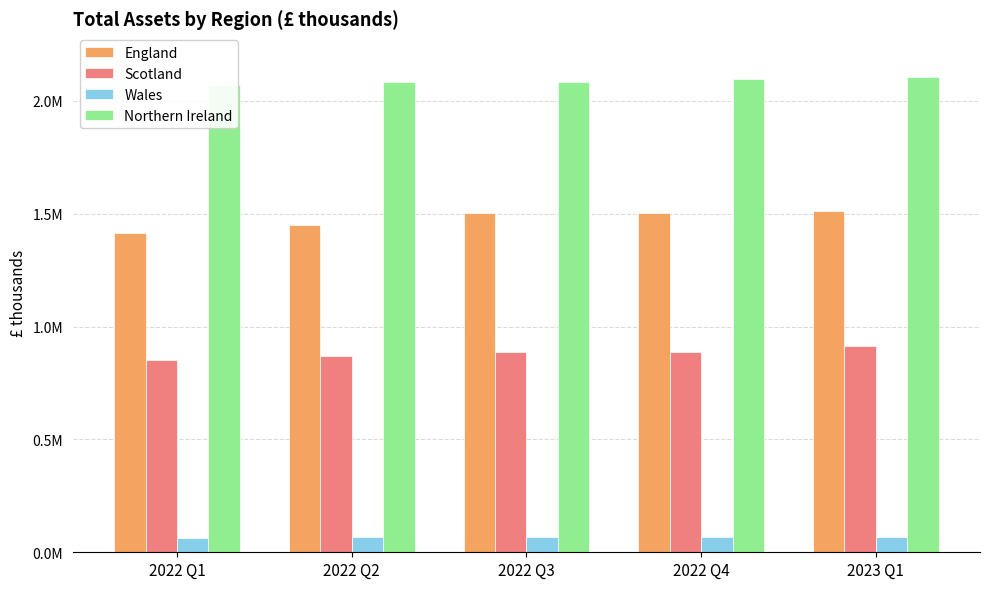

Does the chart contain any negative values?

No